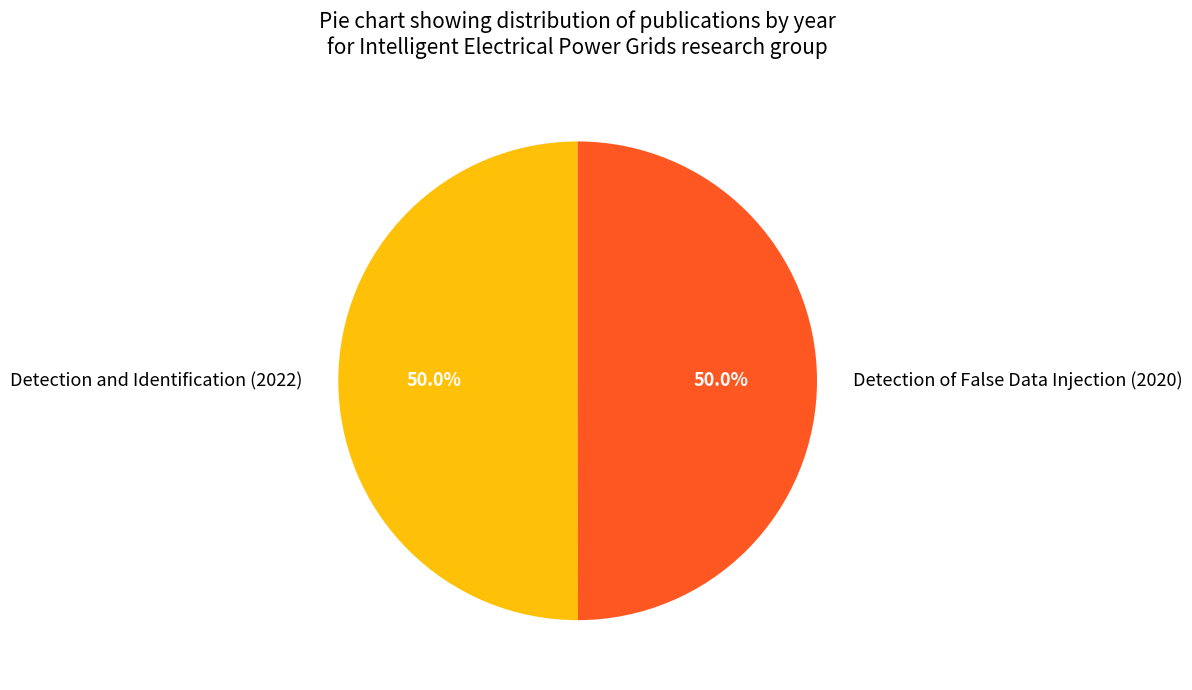

To the nearest percent, what portion does Detection and Identification (2022) represent?

50%